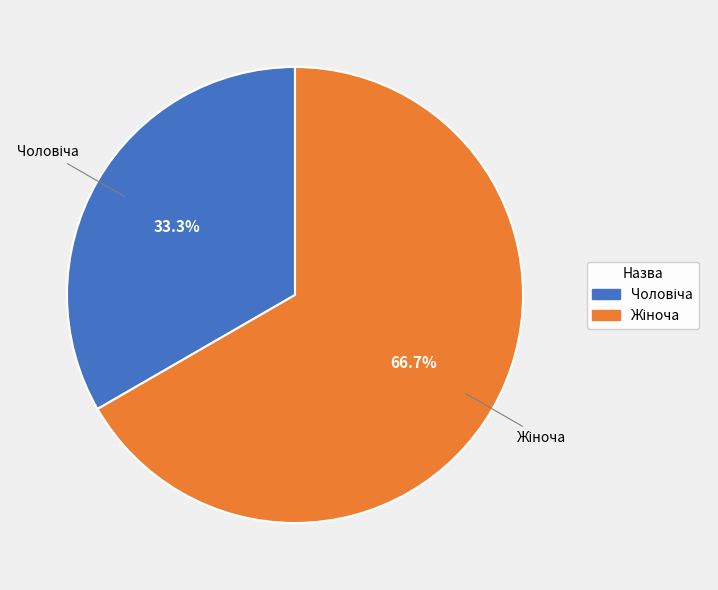

Is there a majority slice in this chart?

Yes